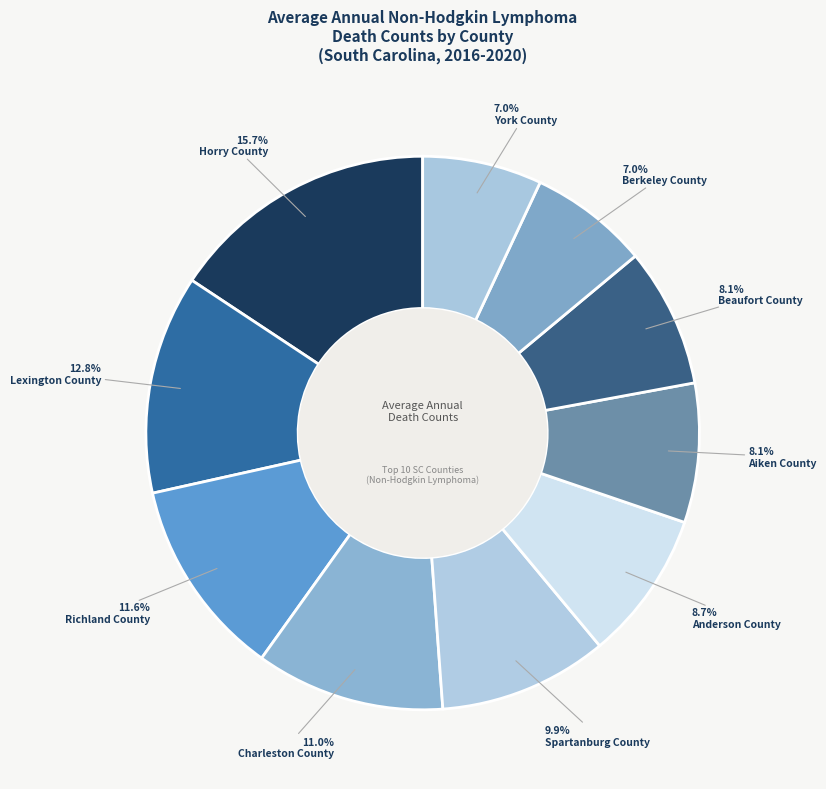

Count the number of slices in the pie.

10